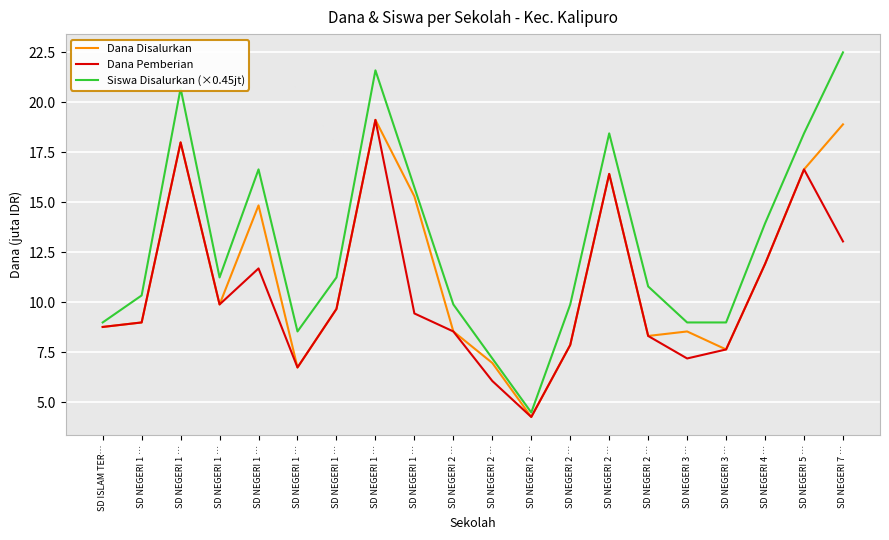

List the labels in order of Dana Disalurkan value, smallest first.

SD NEGERI 2 …, SD NEGERI 1 …, SD NEGERI 2 …, SD NEGERI 3 …, SD NEGERI 2 …, SD NEGERI 2 …, SD NEGERI 2 …, SD NEGERI 3 …, SD ISLAM TER…, SD NEGERI 1 …, SD NEGERI 1 …, SD NEGERI 1 …, SD NEGERI 4 …, SD NEGERI 1 …, SD NEGERI 1 …, SD NEGERI 2 …, SD NEGERI 5 …, SD NEGERI 1 …, SD NEGERI 7 …, SD NEGERI 1 …